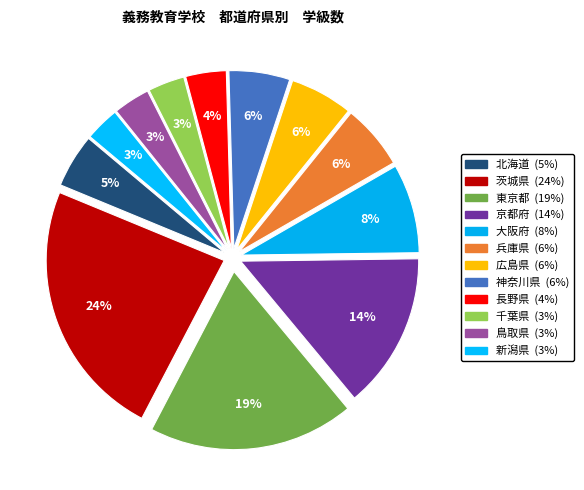

What percentage is the 新潟県 slice, to the nearest percent?

3%